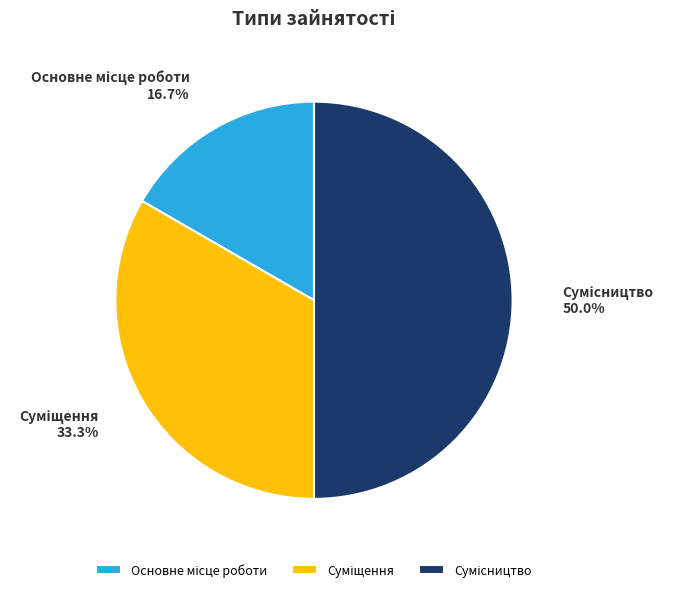

What is the smallest slice in the pie chart?

Основне місце роботи